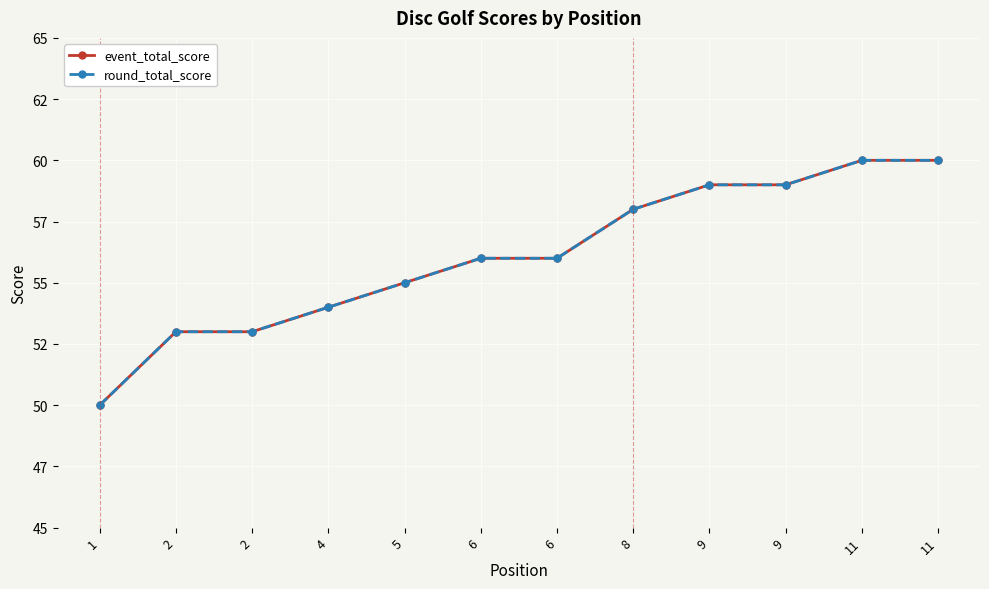

Does the chart have visible grid lines?

Yes